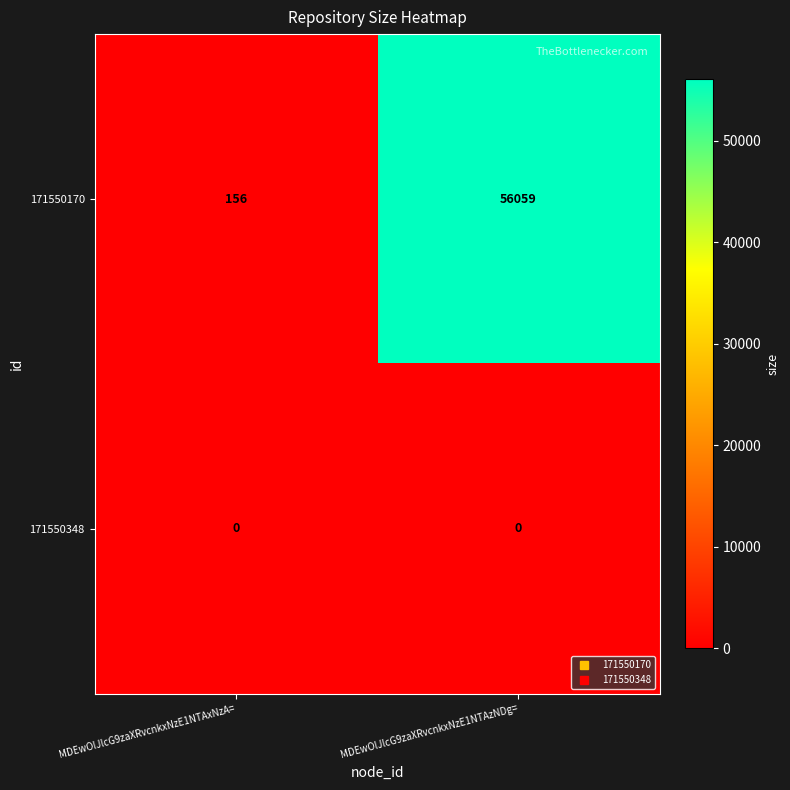

Is it true that 171550170 equals 235 at MDEwOlJlcG9zaXRvcnkxNzE1NTAxNzA=?

False